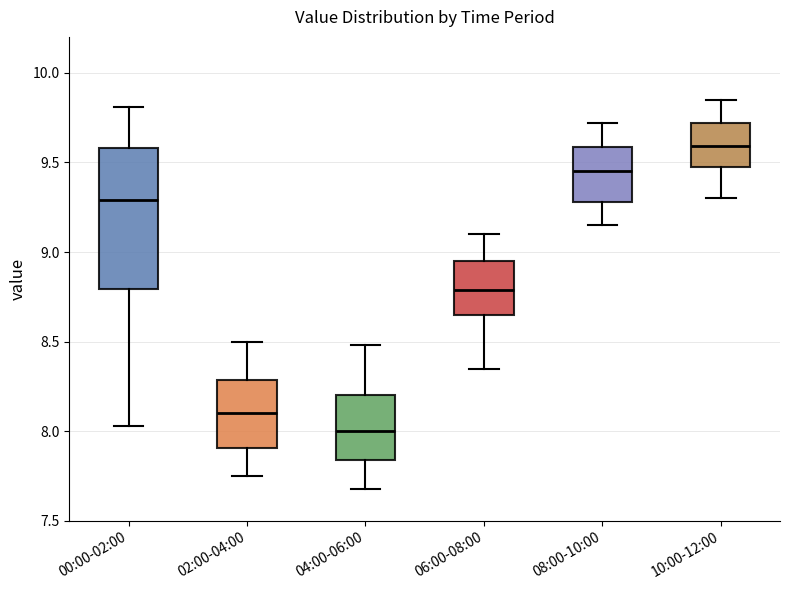

Which box is the tallest, from its lower edge to its upper edge?

00:00-02:00